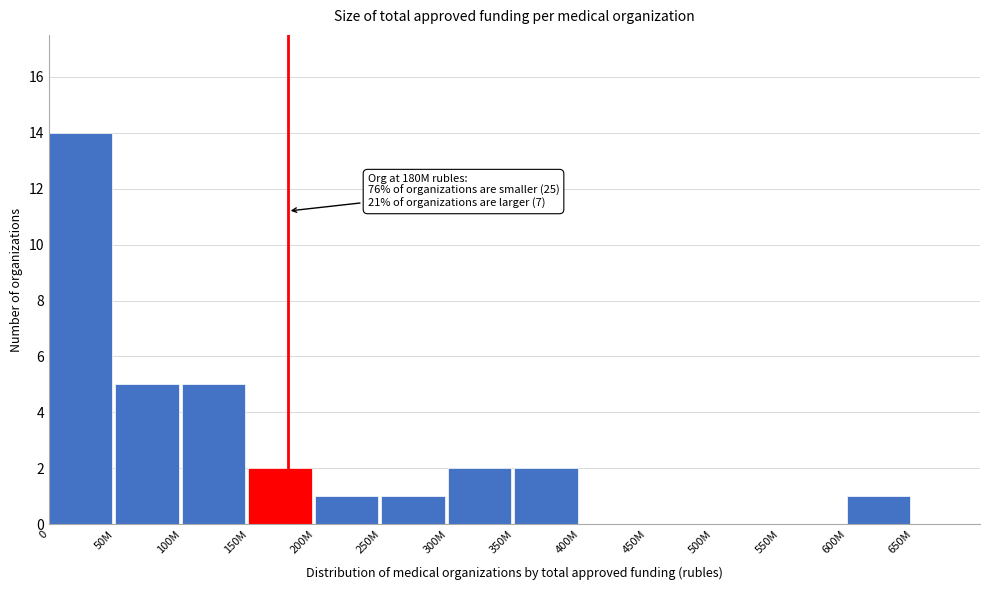

Reading left to right, transcribe all the data shown in this chart.

0=14	50M=5	100M=5	150M=2	200M=1	250M=1	300M=2	350M=2	400M=0	450M=0	500M=0	550M=0	600M=1	650M=0